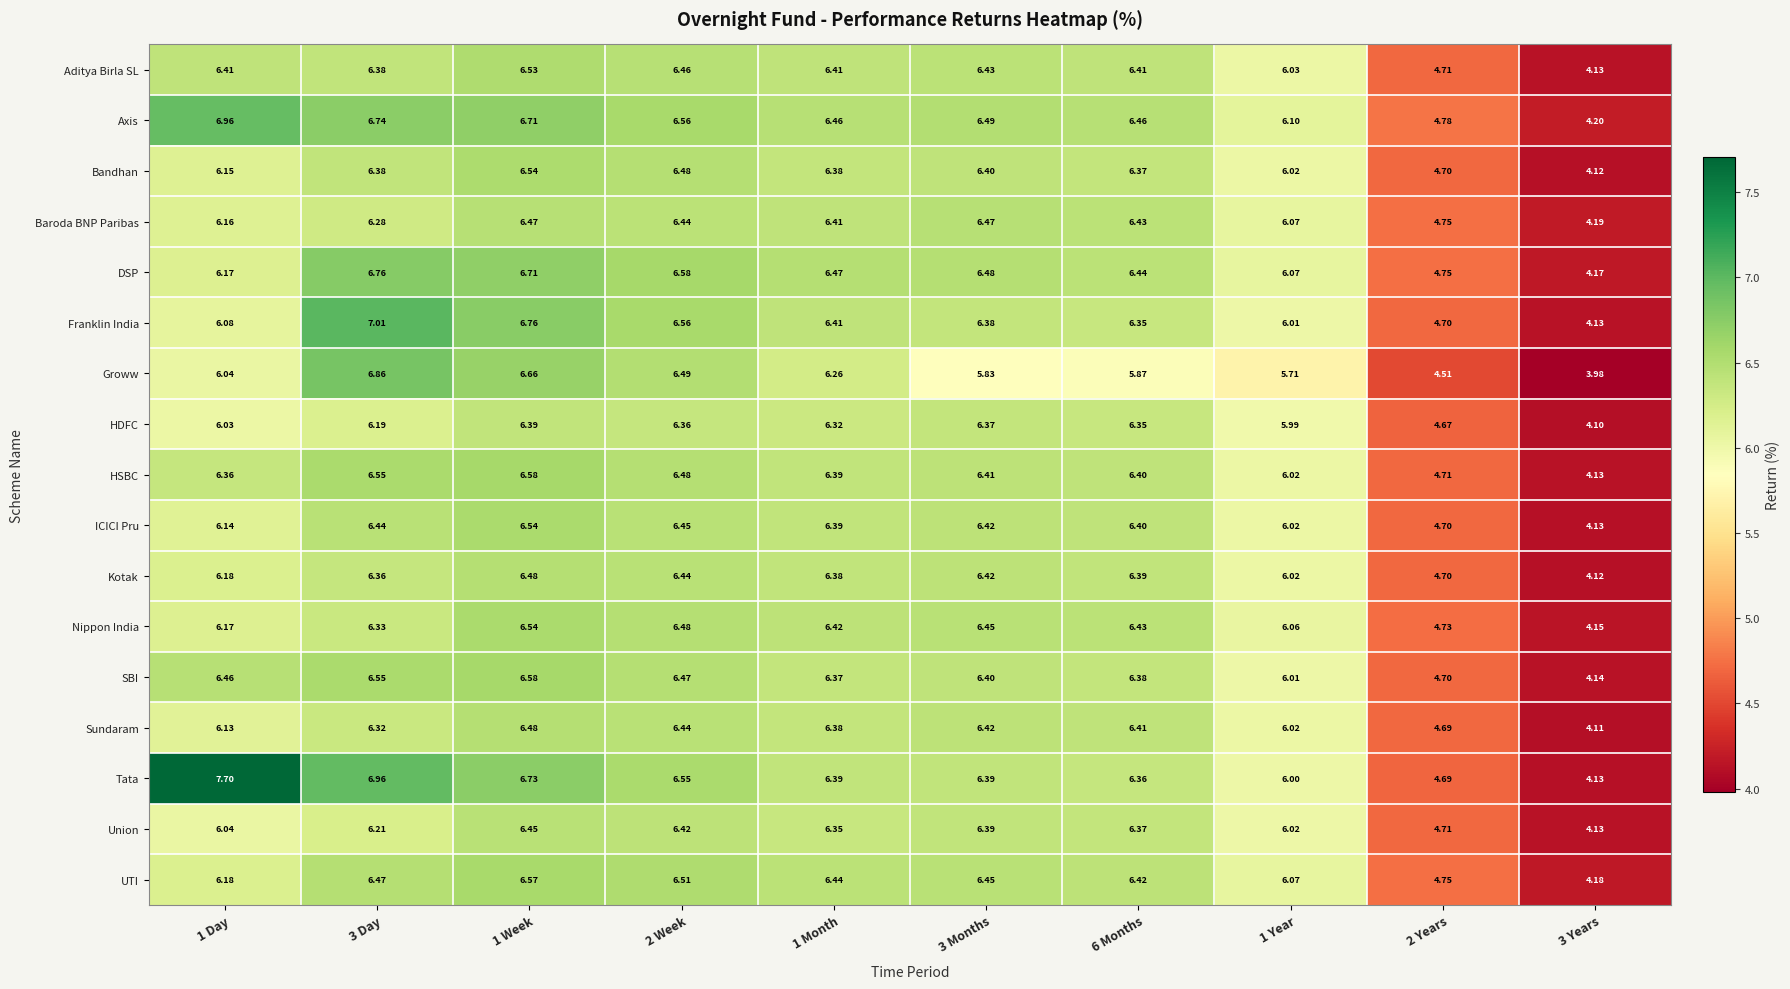

Between 1 Week and 1 Month, which series saw the biggest shift?

Groww